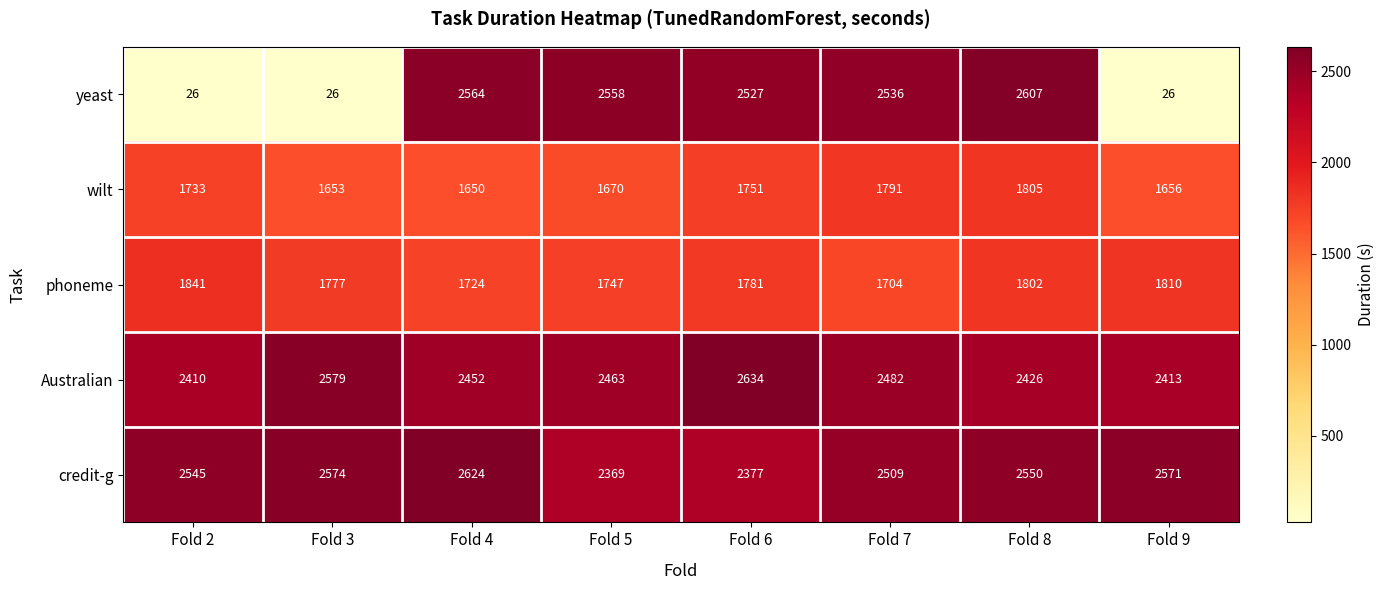

How many values in the phoneme series are below 1781?

4